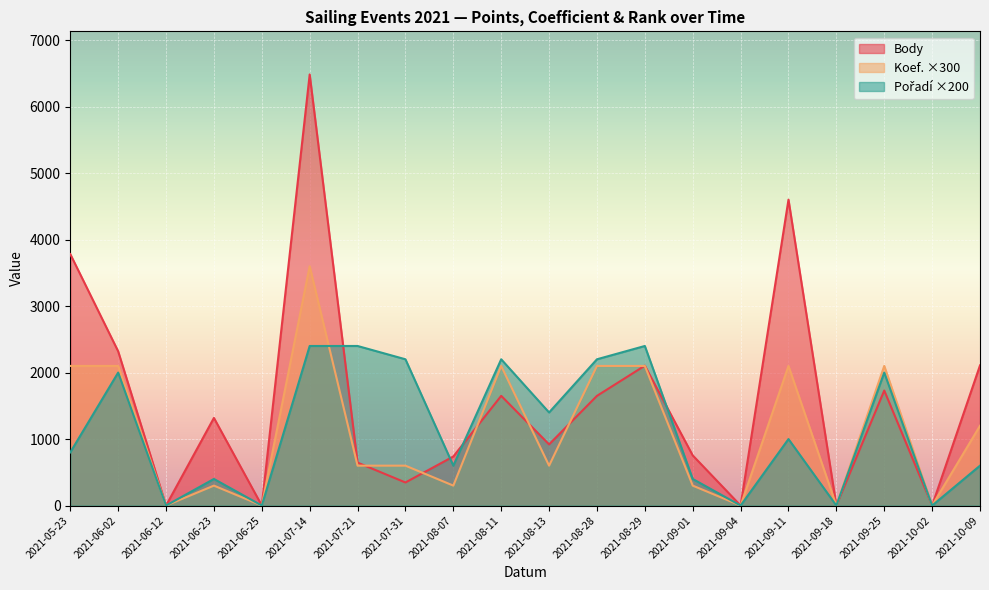

Reading left to right, extract all data points from this chart.

Body: 2021-05-23=3782	2021-06-02=2320	2021-06-12=0	2021-06-23=1318	2021-06-25=0	2021-07-14=6484	2021-07-21=646	2021-07-31=347	2021-08-07=738	2021-08-11=1650	2021-08-13=920	2021-08-28=1650	2021-08-29=2104	2021-09-01=754	2021-09-04=0	2021-09-11=4601	2021-09-18=0	2021-09-25=1730	2021-10-02=0	2021-10-09=2108
Koef.: 2021-05-23=2100	2021-06-02=2100	2021-06-12=0	2021-06-23=300	2021-06-25=0	2021-07-14=3600	2021-07-21=600	2021-07-31=600	2021-08-07=300	2021-08-11=2100	2021-08-13=600	2021-08-28=2100	2021-08-29=2100	2021-09-01=300	2021-09-04=0	2021-09-11=2100	2021-09-18=0	2021-09-25=2100	2021-10-02=0	2021-10-09=1200
Pořadí: 2021-05-23=800	2021-06-02=2000	2021-06-12=0	2021-06-23=400	2021-06-25=0	2021-07-14=2400	2021-07-21=2400	2021-07-31=2200	2021-08-07=600	2021-08-11=2200	2021-08-13=1400	2021-08-28=2200	2021-08-29=2400	2021-09-01=400	2021-09-04=0	2021-09-11=1000	2021-09-18=0	2021-09-25=2000	2021-10-02=0	2021-10-09=600